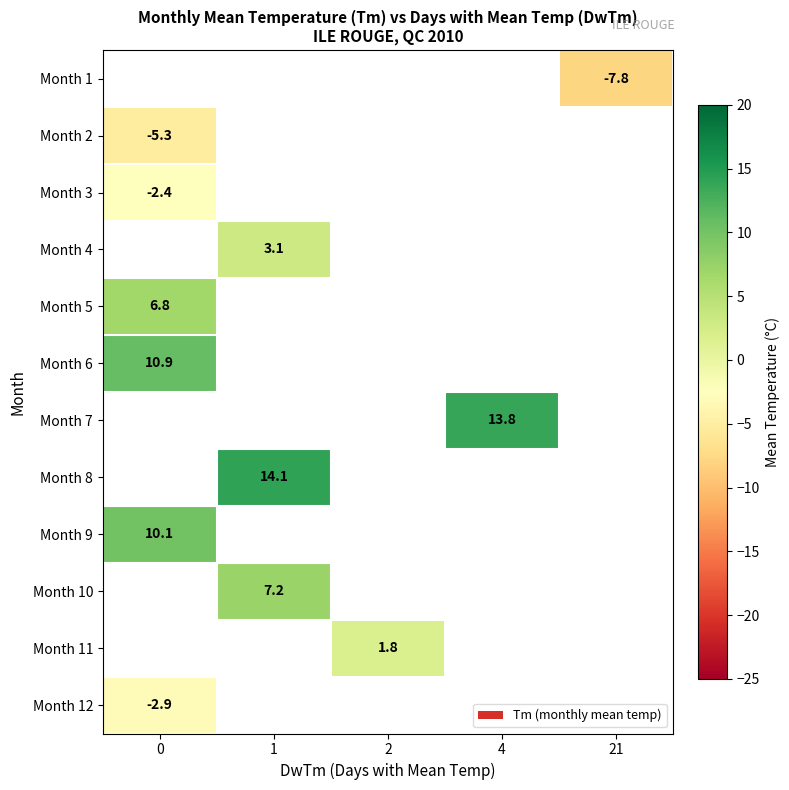

True or false: Month 4 has a value of 4.5 at 1.

False